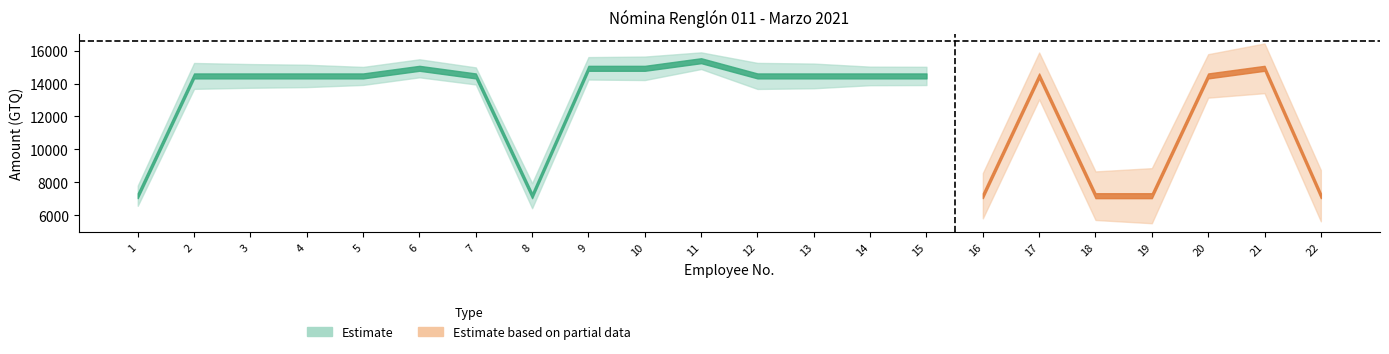

In BONO SERVICIOS MIDES, how many points are lower than both neighbors (excluding endpoints)?

2